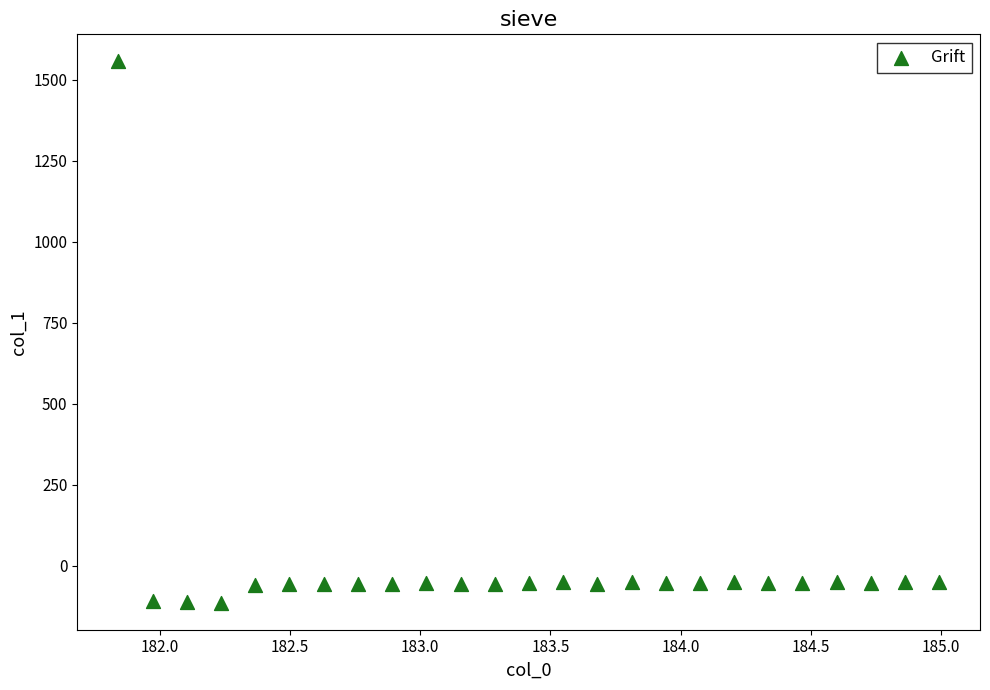

What is the range of Y values (max minus min)?

1669.2